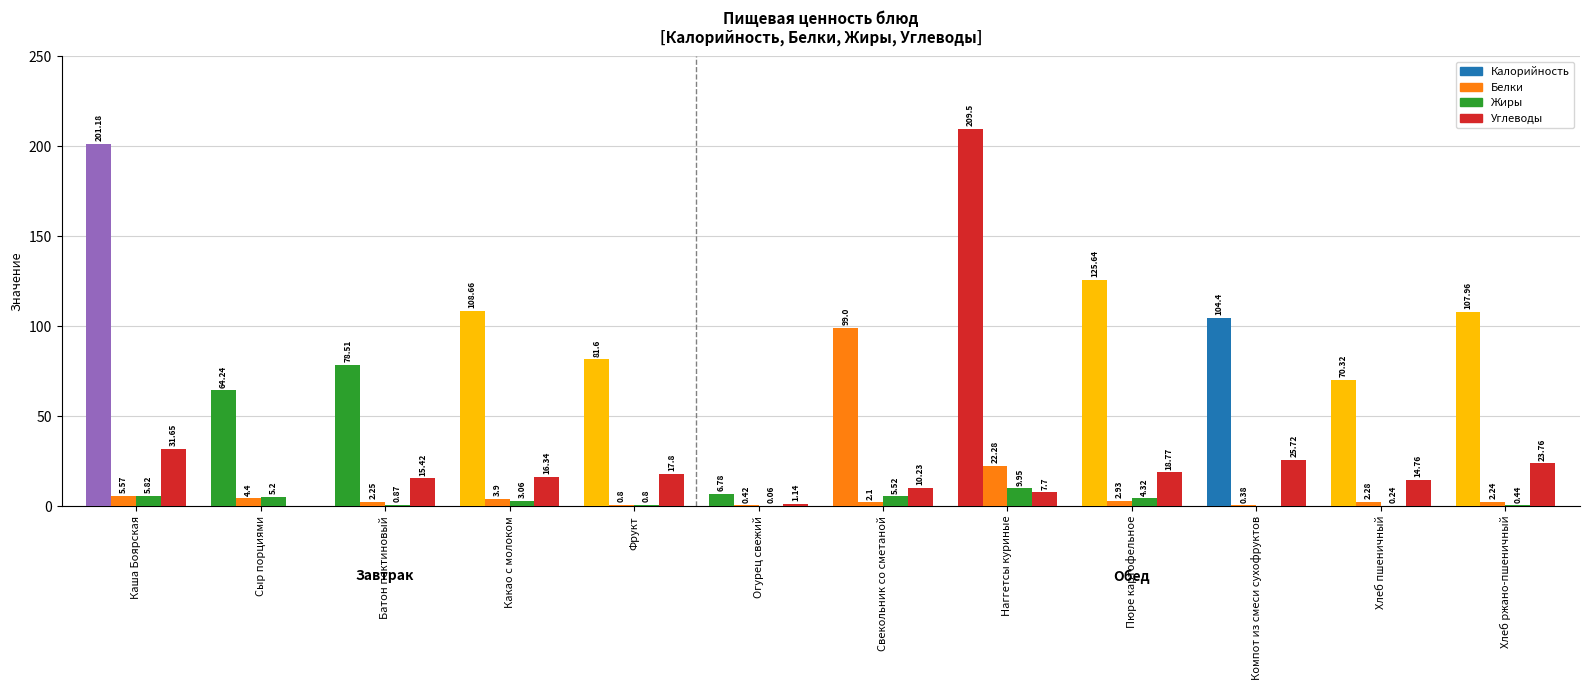

Count the number of data series in this chart.

4